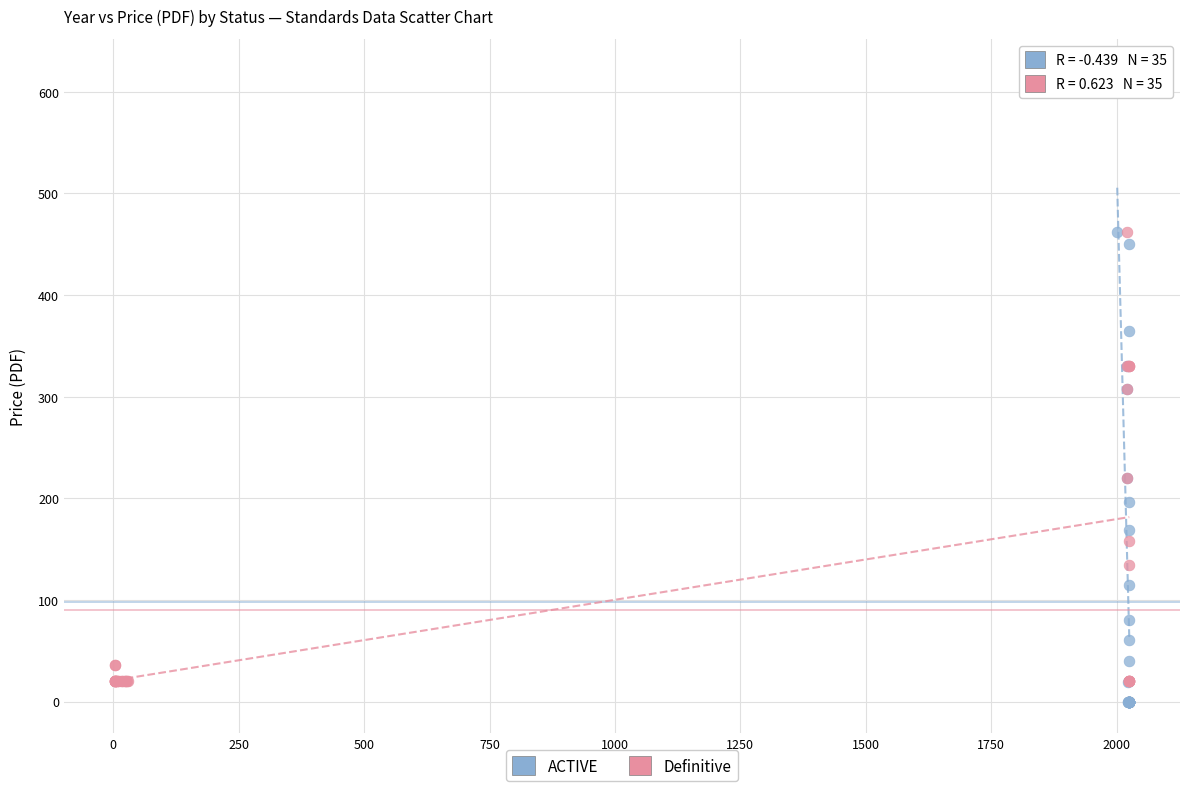

Which series has the largest Y range (max minus min)?

ACTIVE